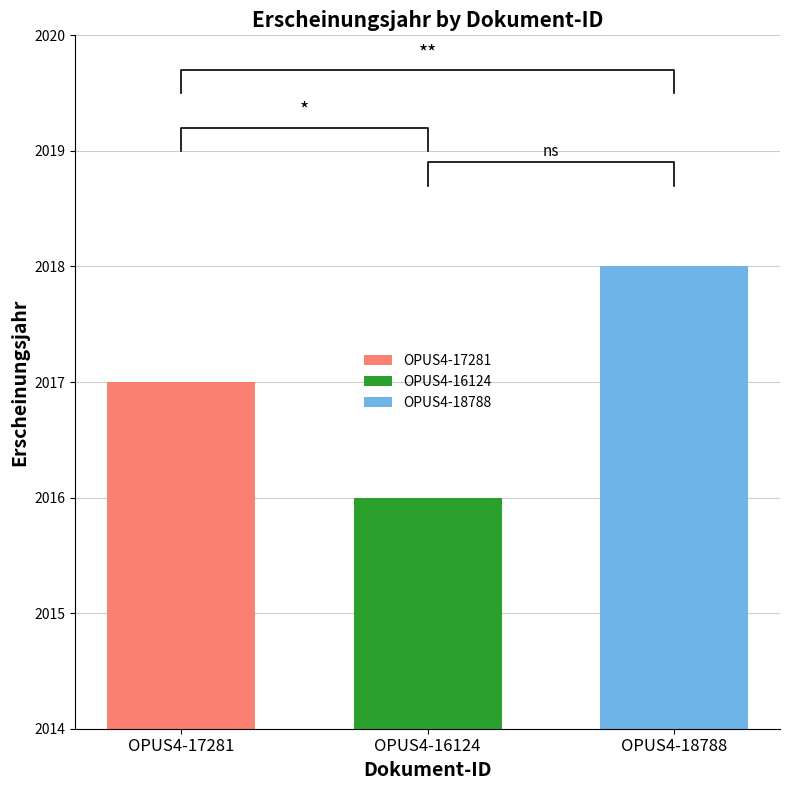

Reading left to right, what are all the values shown in this chart?

OPUS4-17281=2017	OPUS4-16124=2016	OPUS4-18788=2018